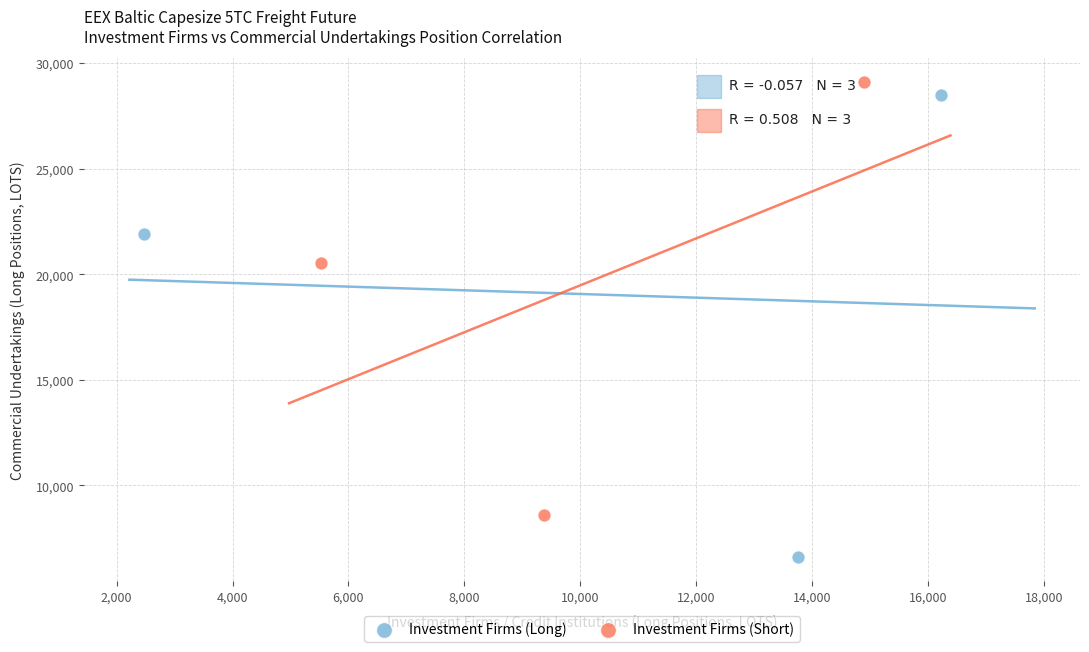

Which series contains the lowest Y value?

Investment Firms (Long)